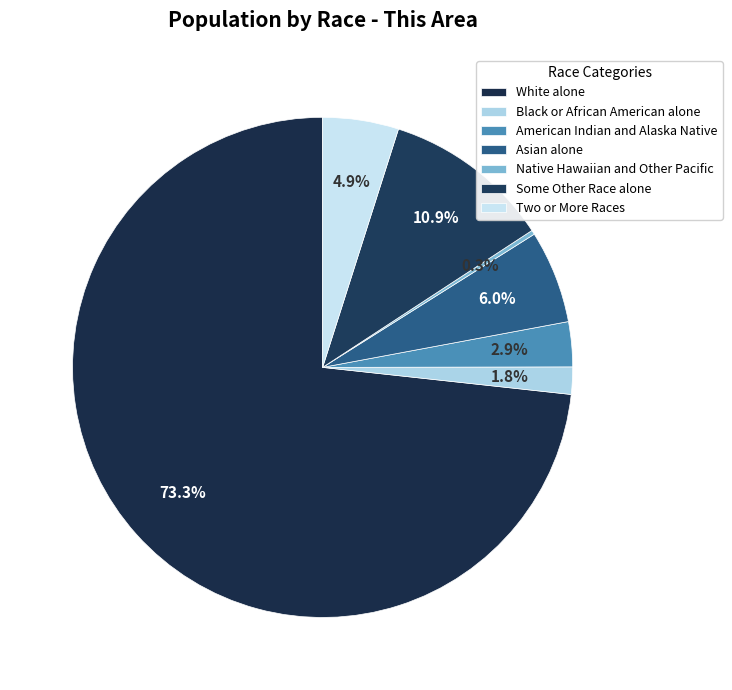

Which has a higher value, Asian alone or American Indian and Alaska Native?

Asian alone